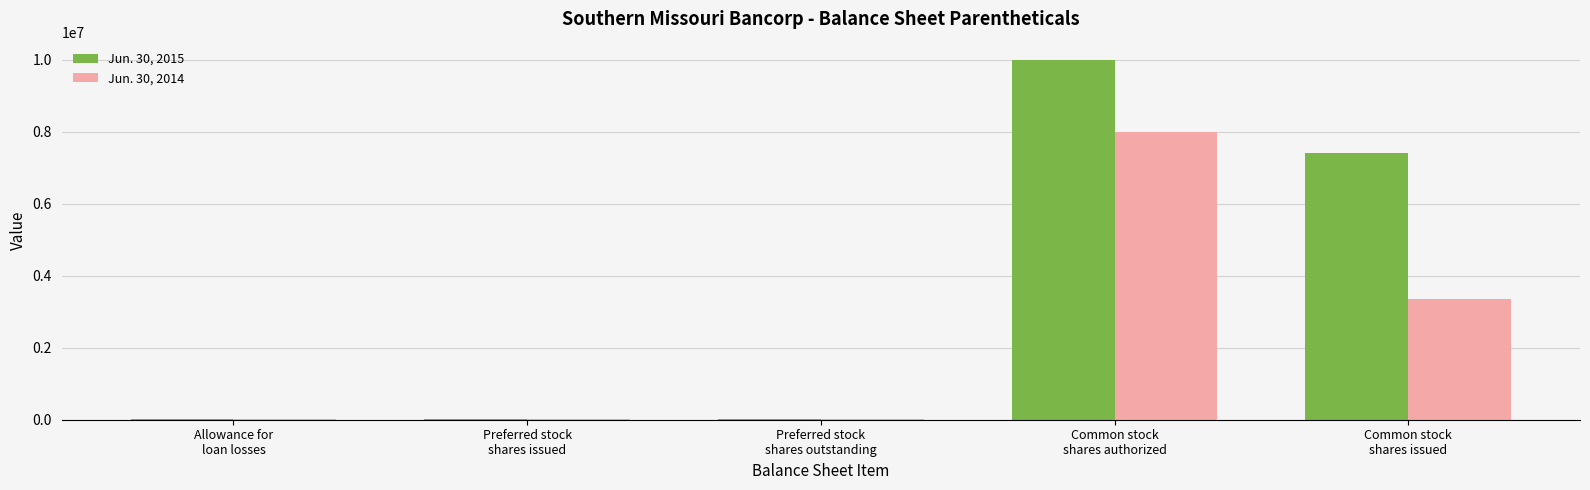

What is the greatest value displayed?

10000000